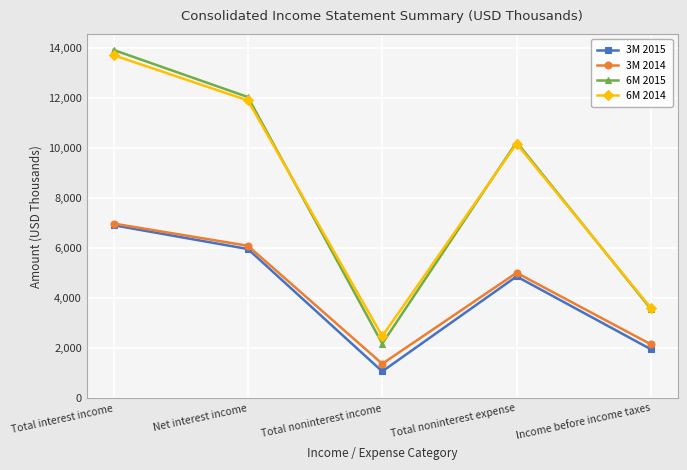

At which category is the sum across all series the highest?

Total interest income